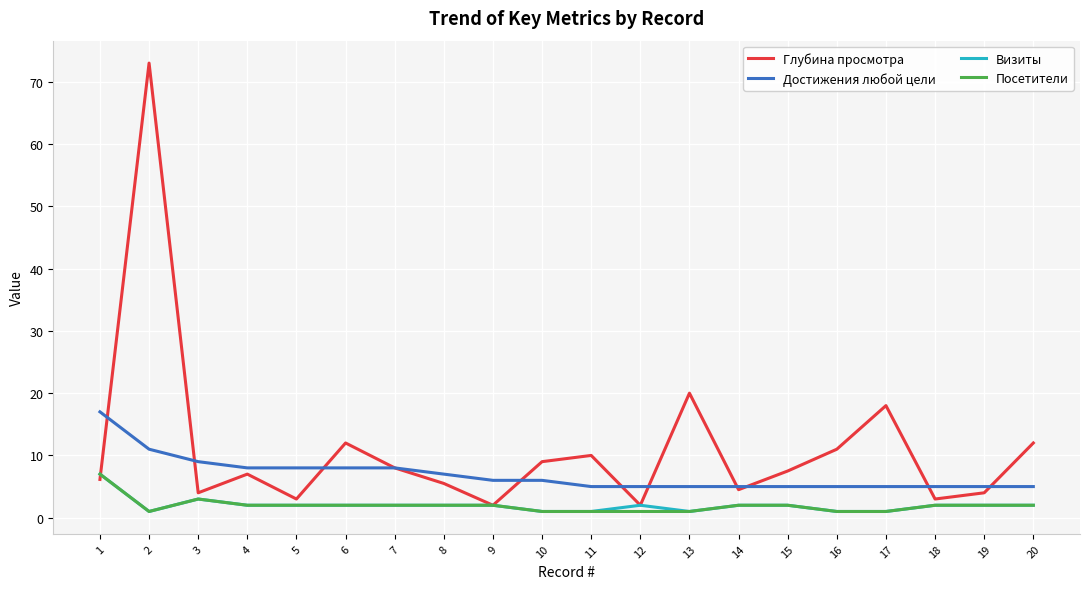

Which series changed the most between 3 and 19?

Достижения любой цели